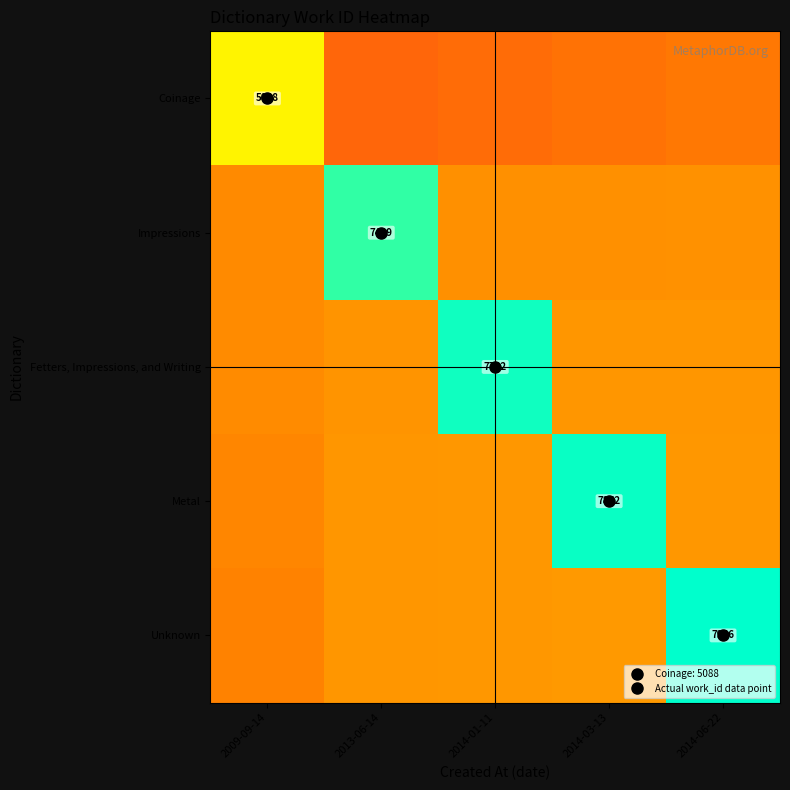

At 2013-06-14, list the series in order from smallest to largest.

Coinage, Fetters, Impressions, and Writing, Metal, Unknown, Impressions